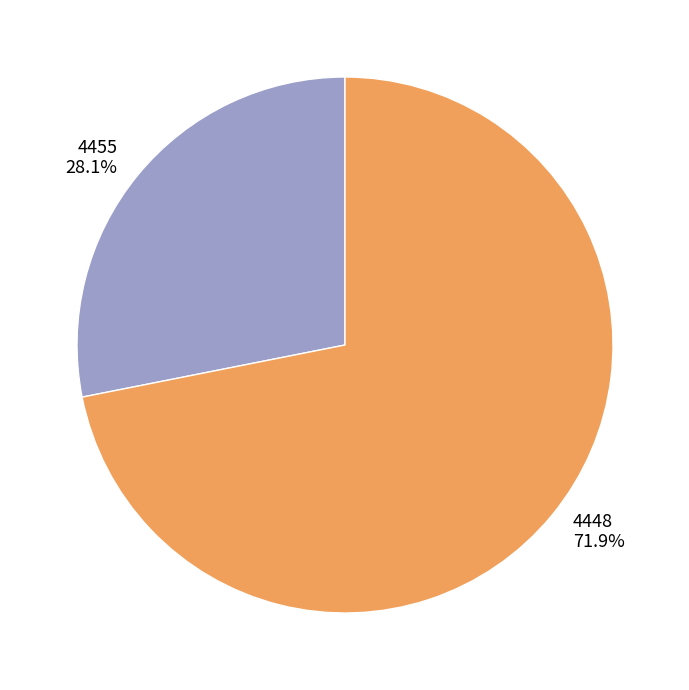

Which slice represents more than half of the pie?

4448